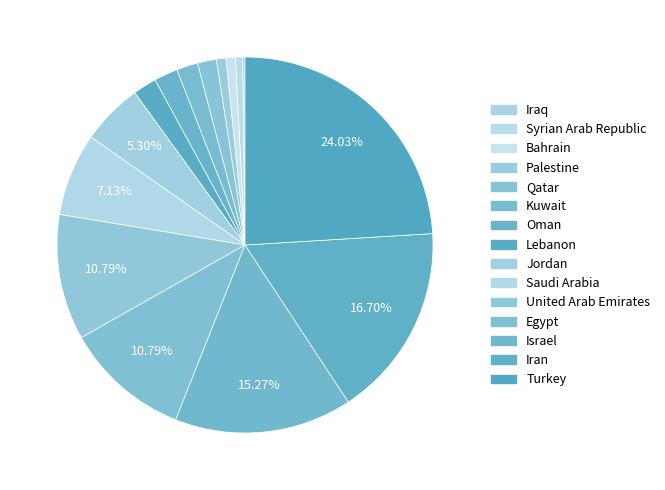

Count the number of slices in the pie.

15